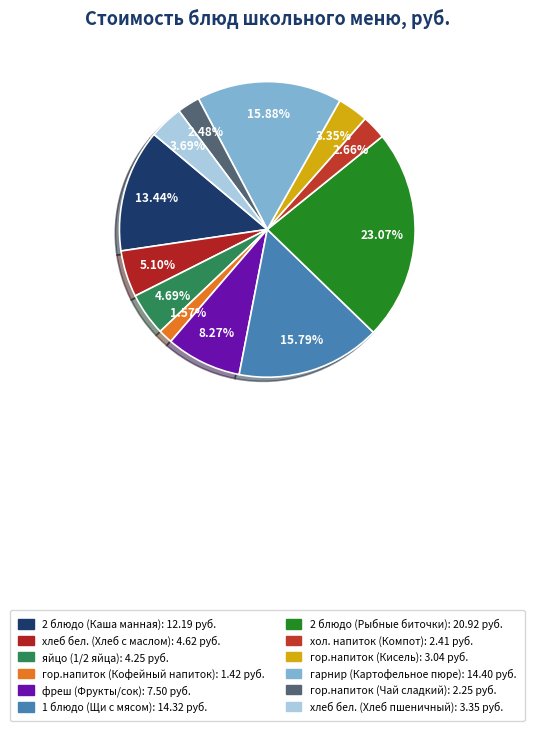

What percentage do гор.напиток (Чай сладкий) and яйцо (1/2 яйца) together represent?

7.2%